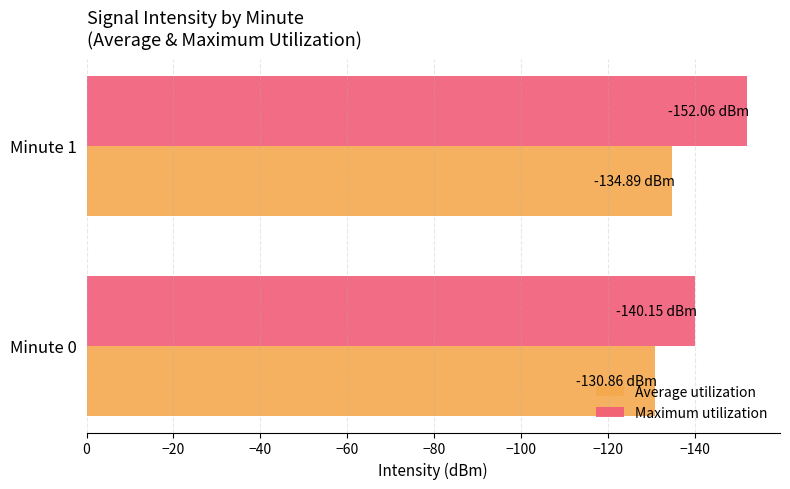

At Minute 1, list the series in order from largest to smallest.

Average utilization, Maximum utilization